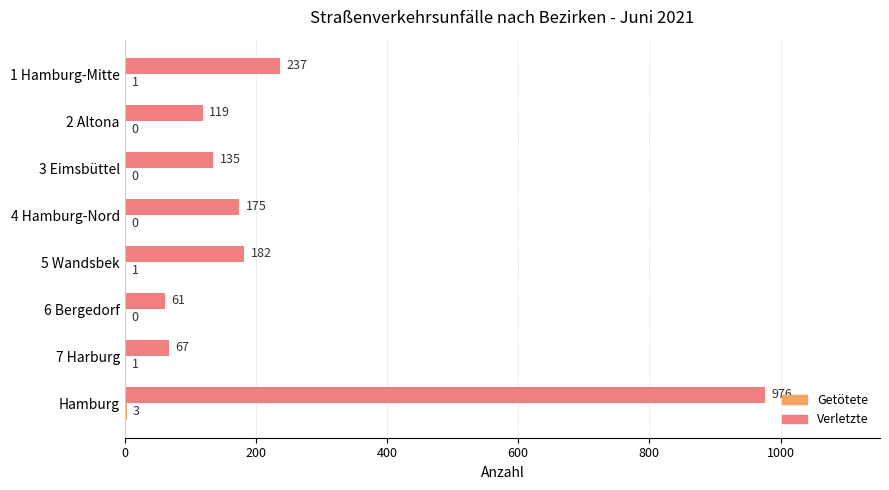

Which series changed the most between 1 Hamburg-Mitte and 3 Eimsbüttel?

Verletzte